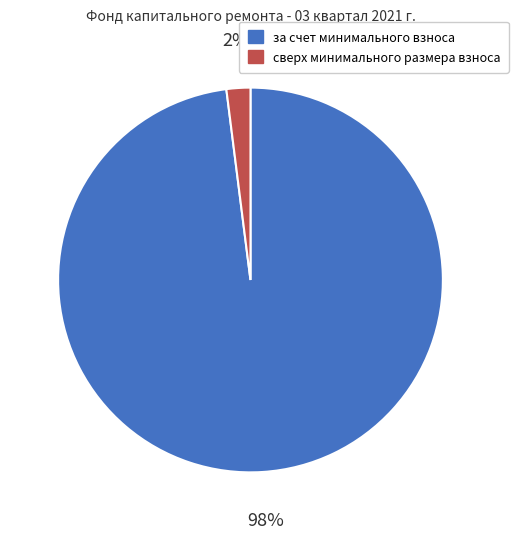

What percentage is the за счет минимального взноса slice, to the nearest percent?

98%